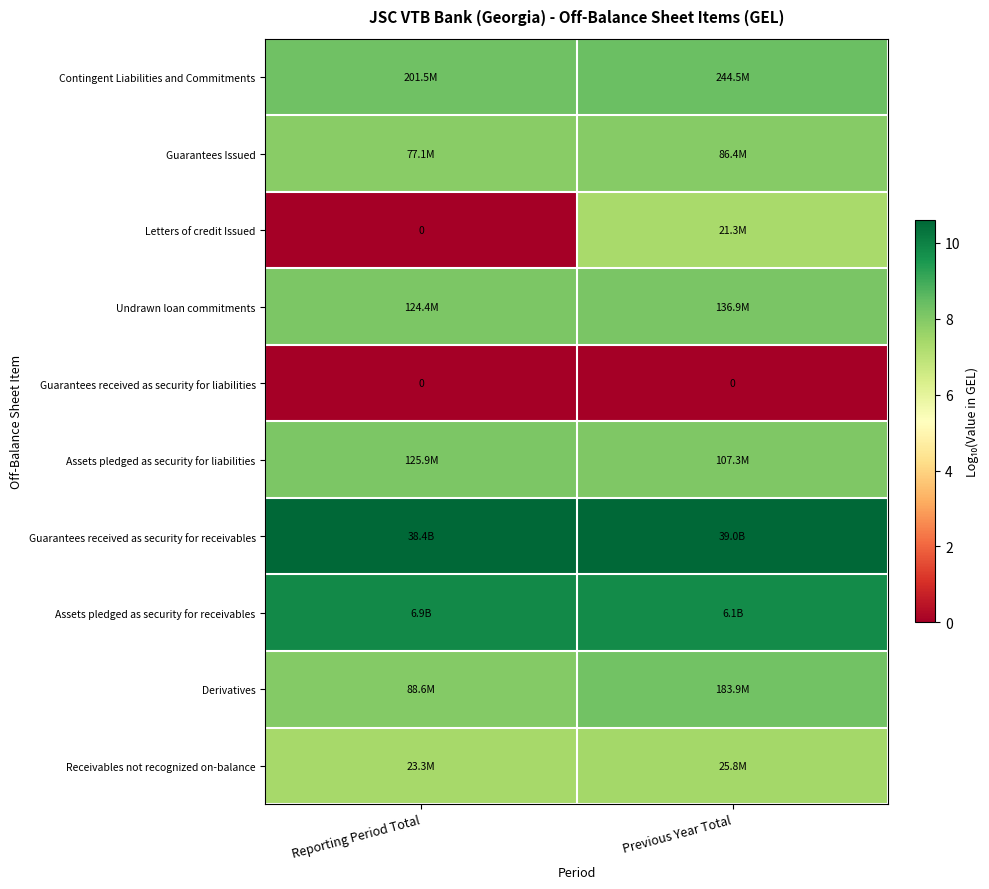

What is the average value of the Assets pledged as security for liabilities series?

8.1